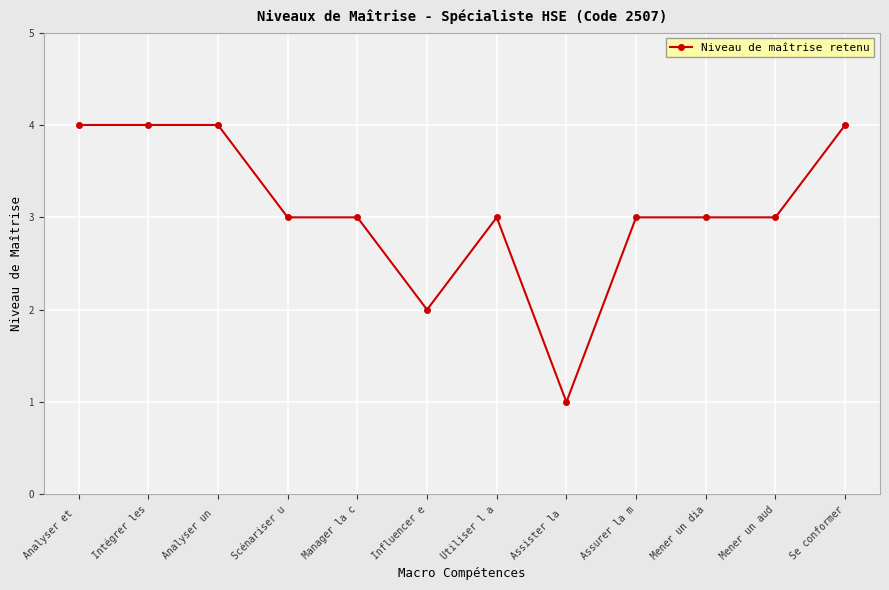

At which label is the value closest to 2?

Influencer e